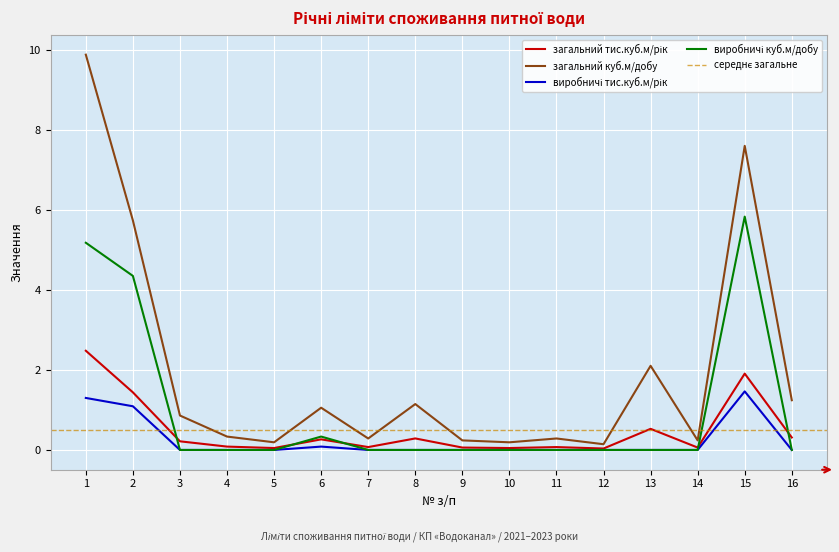

Which category has the highest value across all series?

1